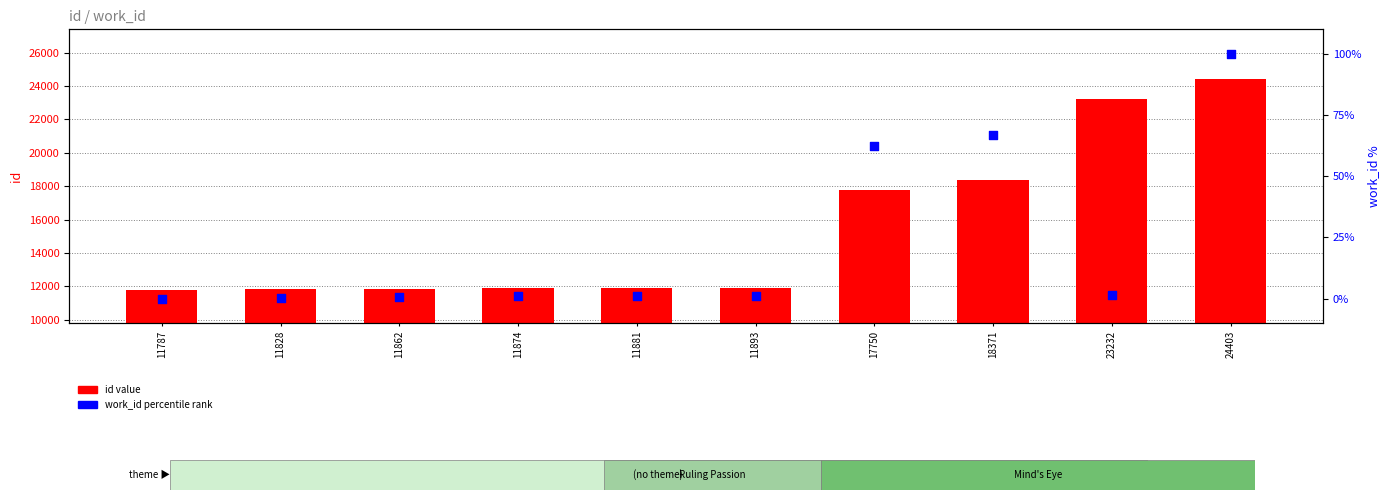

Which series has the largest total across all categories?

id value